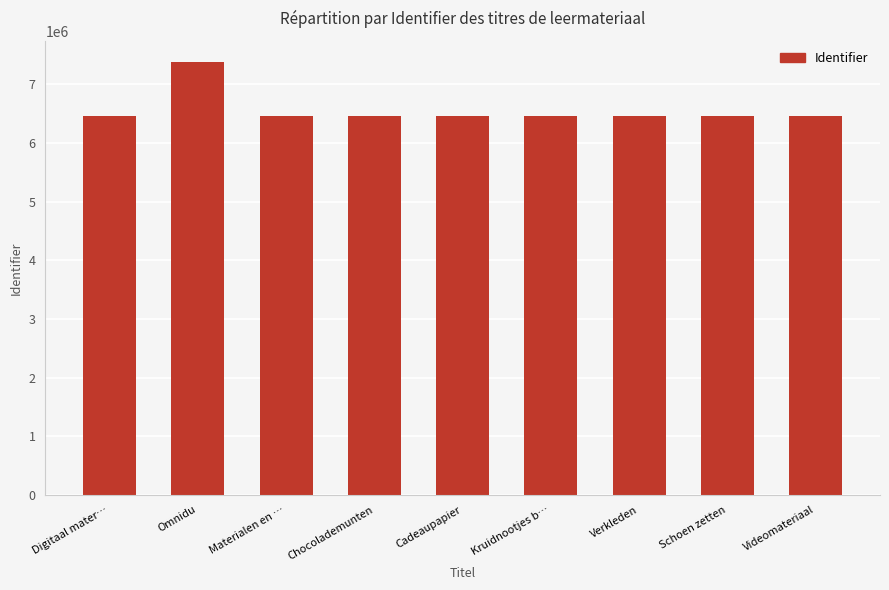

What is the value of the 2nd bar from the left?

7376905